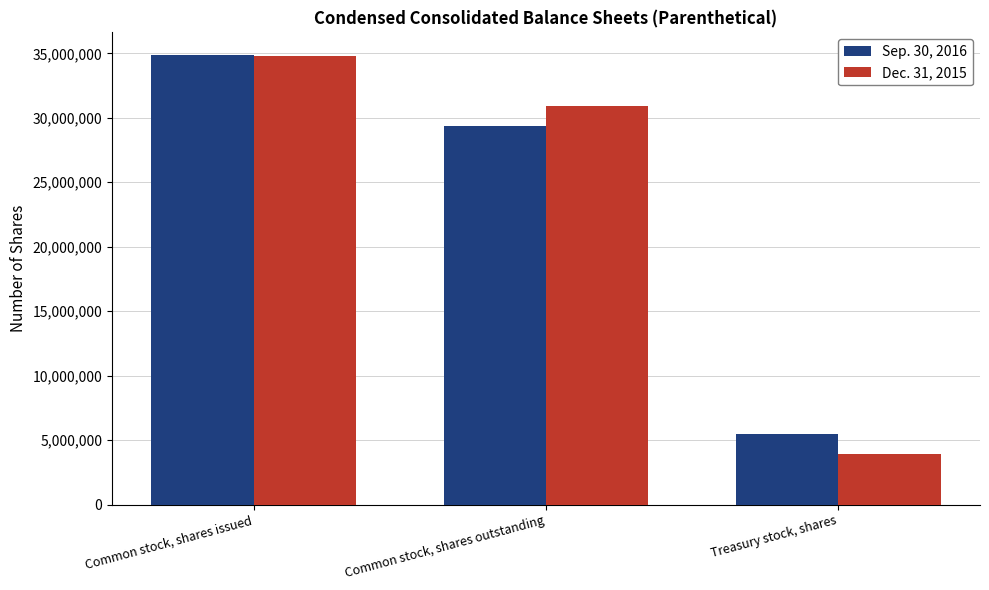

How many data points does each series have?

3